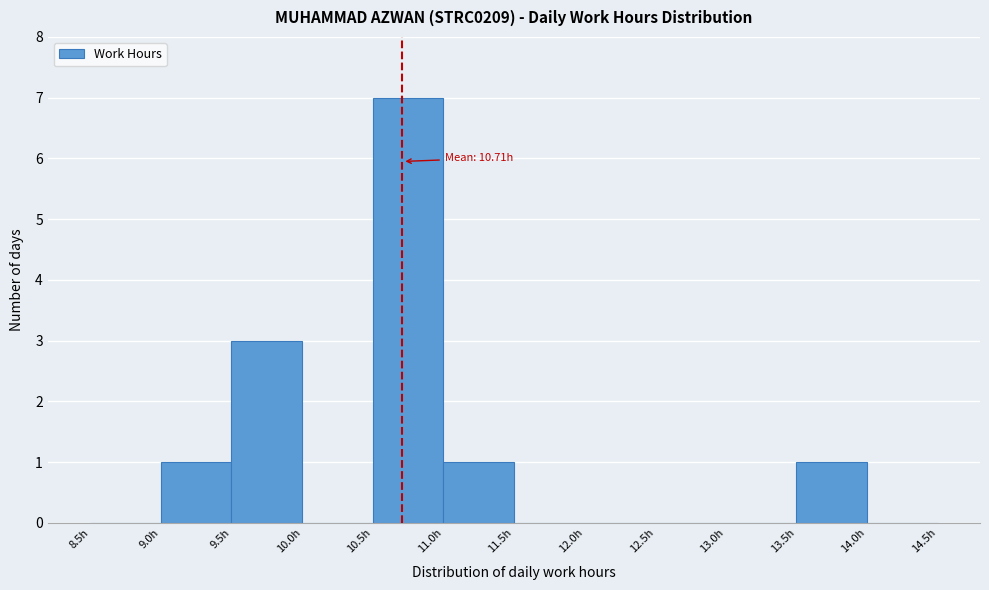

Which range on the x-axis has the tallest bar?

10.5 to 11.0